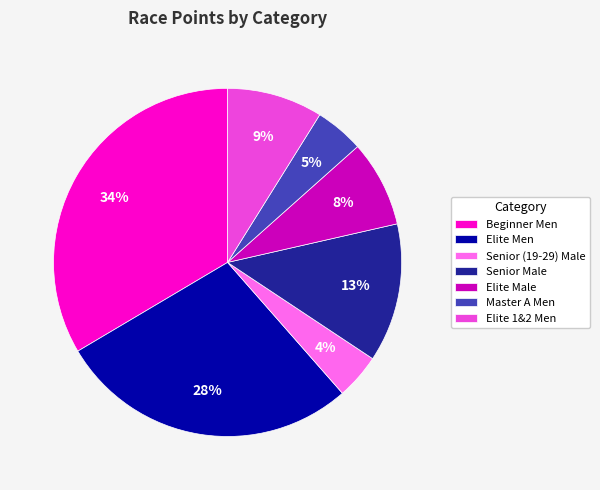

What is the ratio of the value at Senior (19-29) Male to the value at Senior Male?

0.3